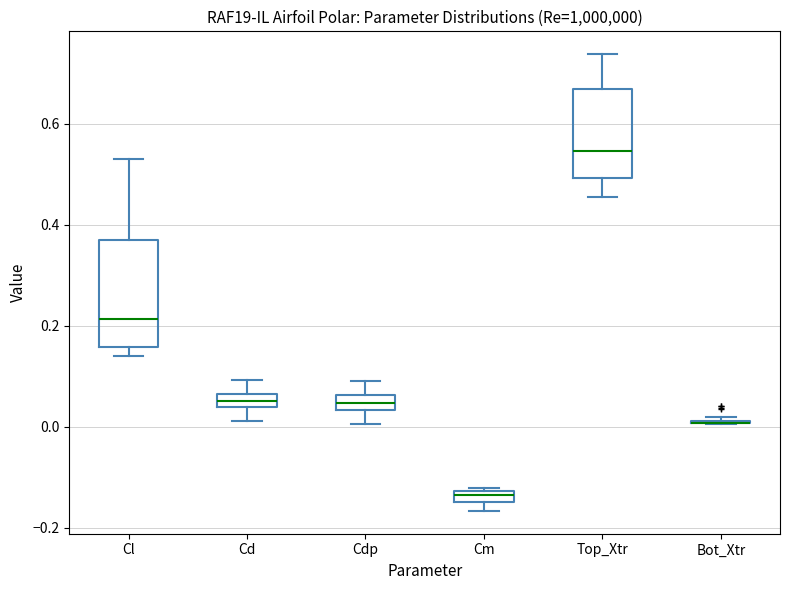

Comparing the boxes themselves (not the whiskers), which one is the tallest?

Cl